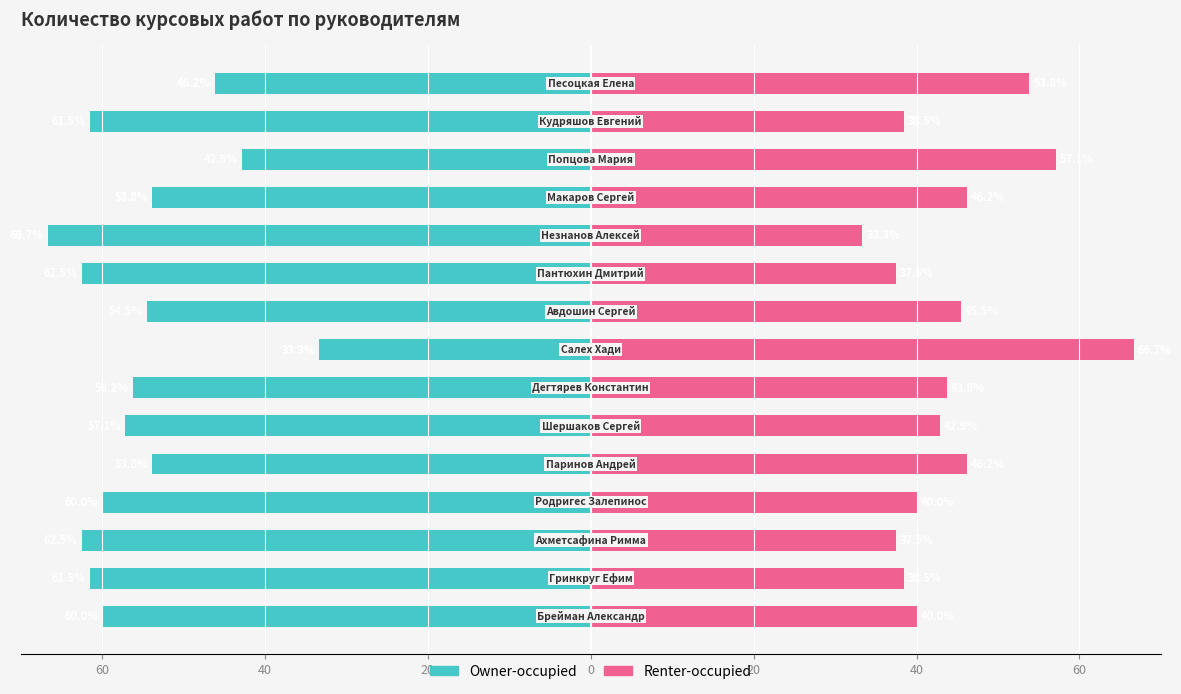

Rank the series by their maximum value, from highest to lowest.

Renter-occupied, Owner-occupied